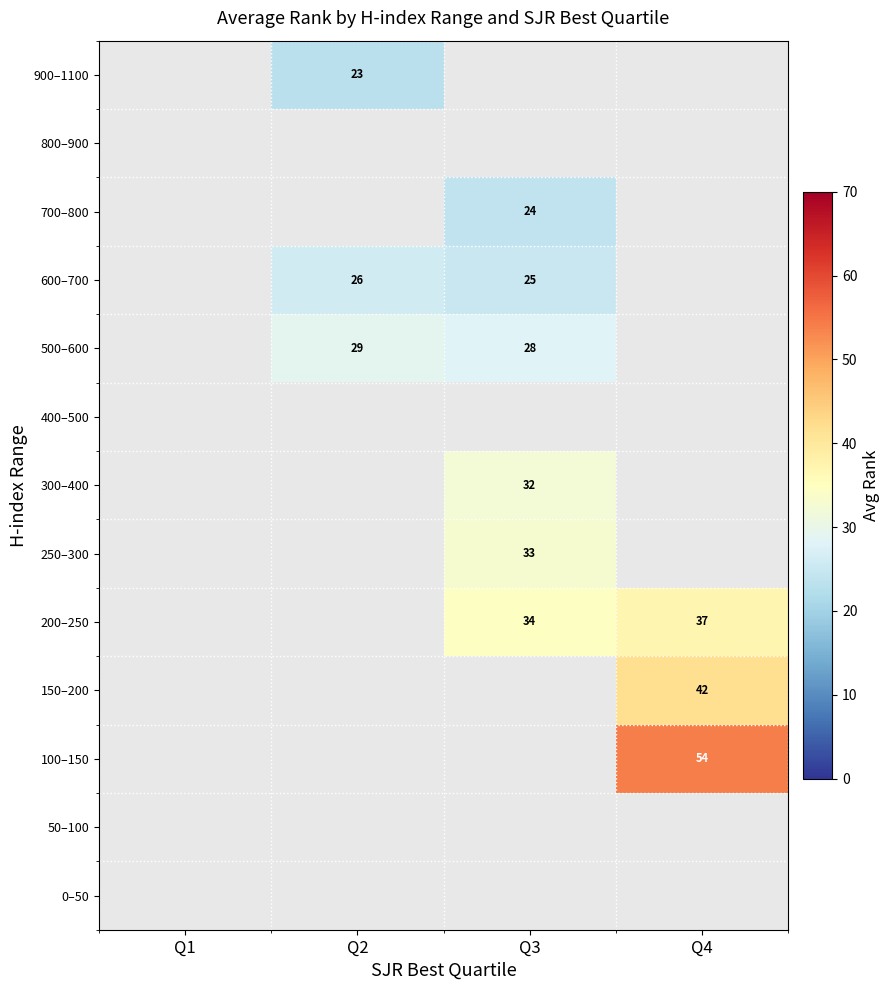

The 900–1100 series shows 6 at Q2. True or false?

False